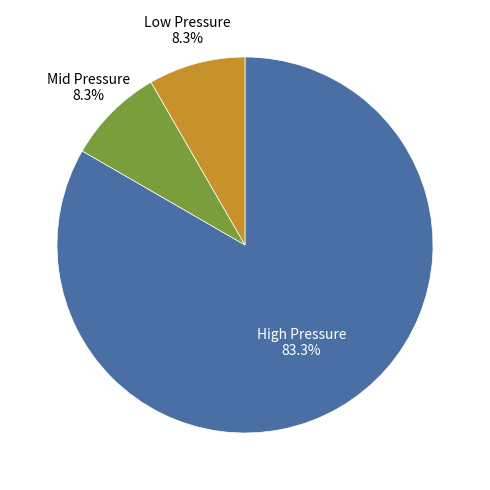

Does any single category account for the majority?

Yes